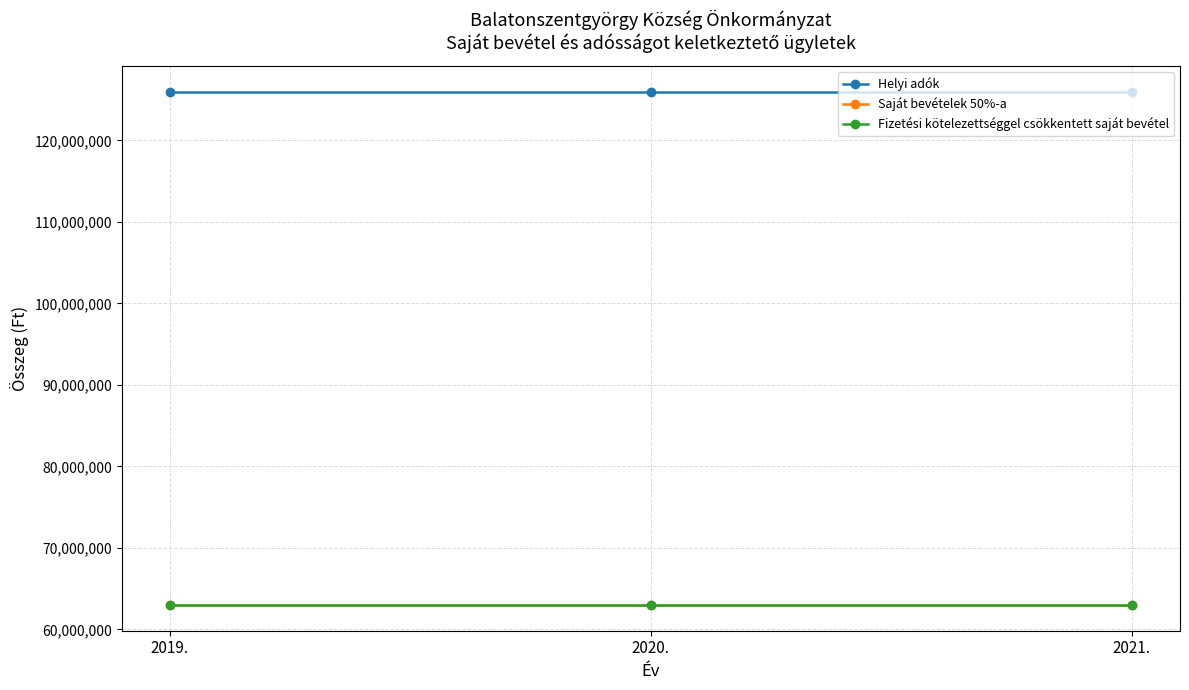

What is the average value of the Fizetési kötelezettséggel csökkentett saját bevétel series?

63000000